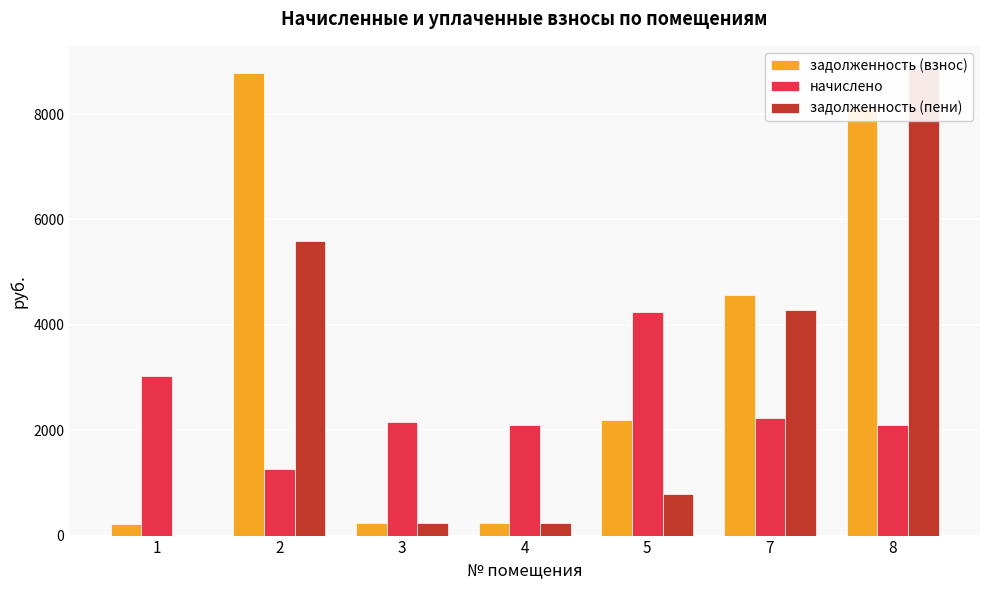

What is the value of the задолженность (взнос) bar at the 2nd from the left?

8769.4